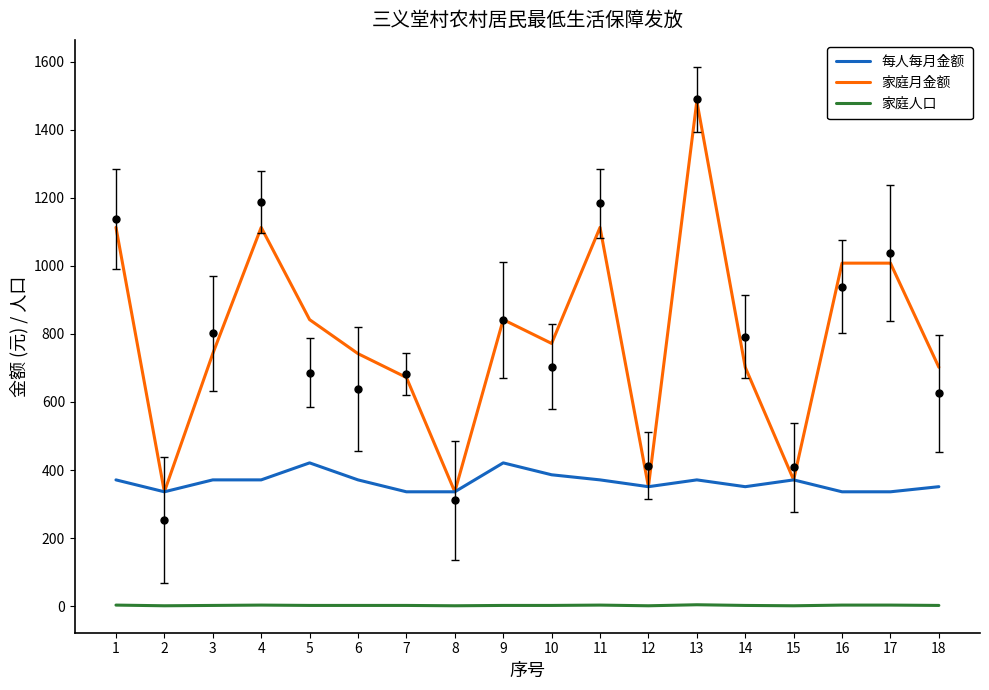

At which category is the sum across all series the highest?

13